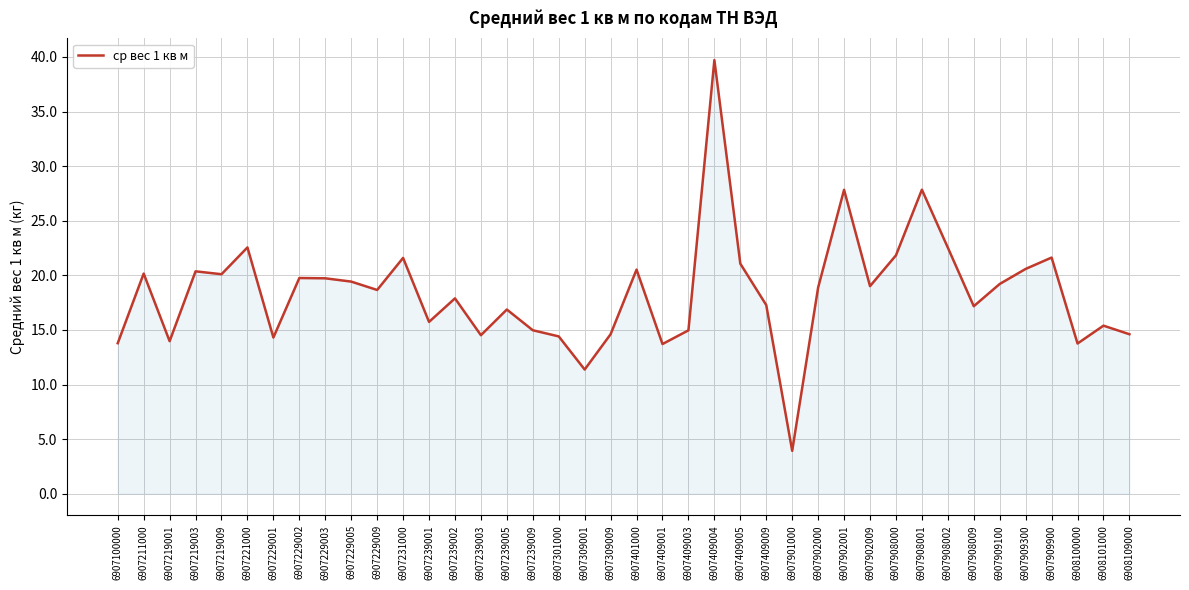

What is the change in value from 6907401000 to 6907908002?

+2.0